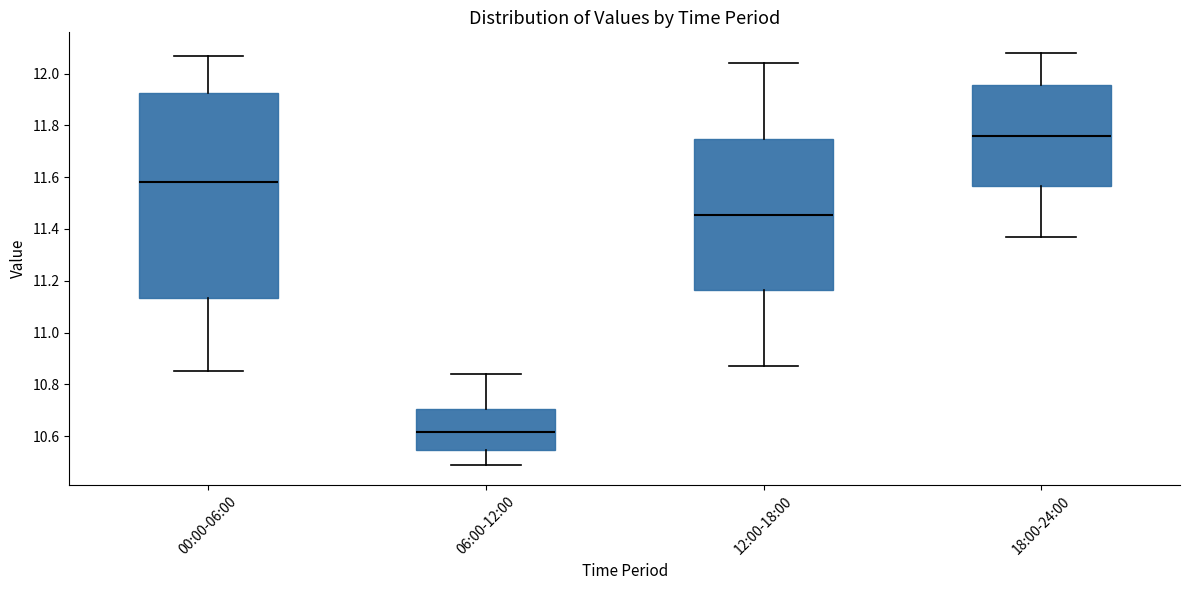

Reading left to right, transcribe this box plot: for each box, give where its median line is, the range the box spans, and where its two whiskers end, as read against the y-axis. The values are not printed on the chart, so give them approximately, as read against the axis.

00:00-06:00: median 11.58, box 11.14 to 11.92, whiskers 10.86 to 12.08
06:00-12:00: median 10.62, box 10.54 to 10.70, whiskers 10.50 to 10.84
12:00-18:00: median 11.46, box 11.16 to 11.74, whiskers 10.88 to 12.04
18:00-24:00: median 11.76, box 11.56 to 11.96, whiskers 11.38 to 12.08